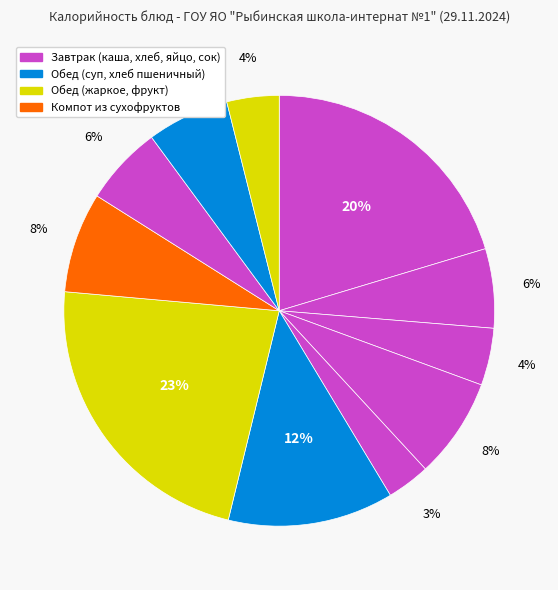

Count the number of slices in the pie.

11